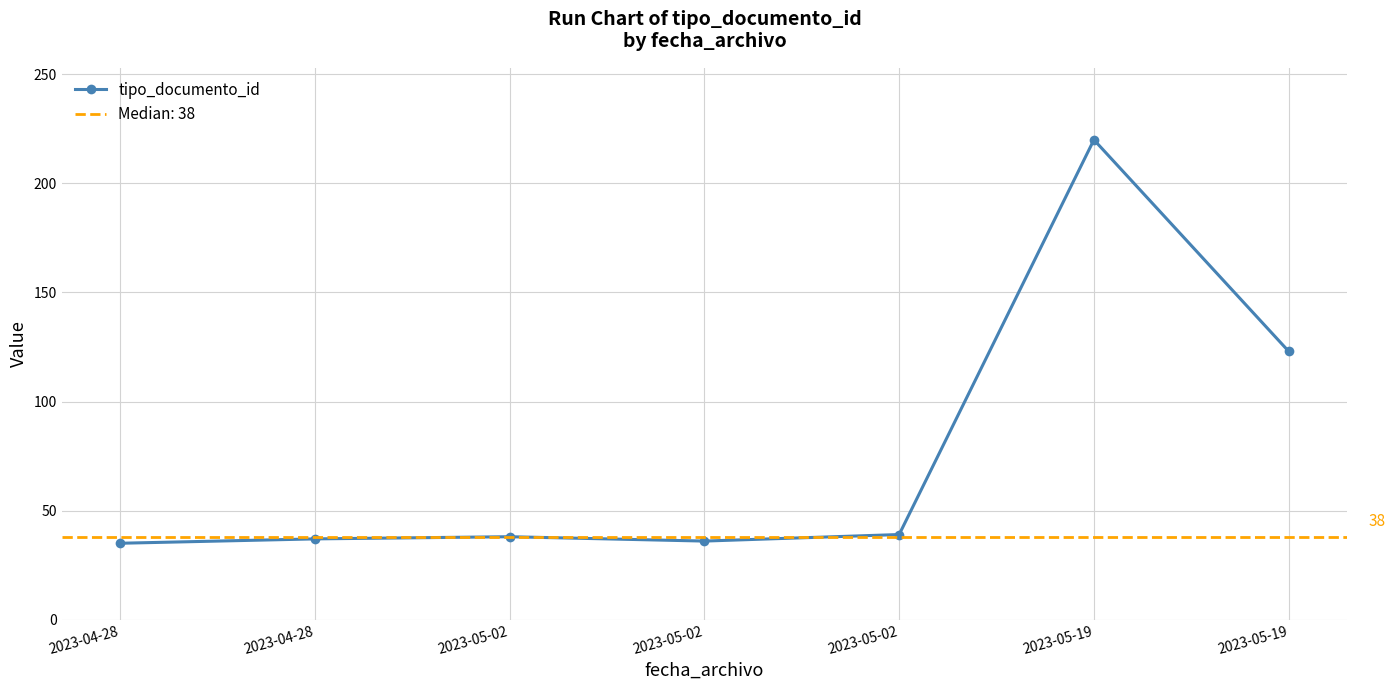

Read the value at 2023-04-28, to the nearest 50.

50